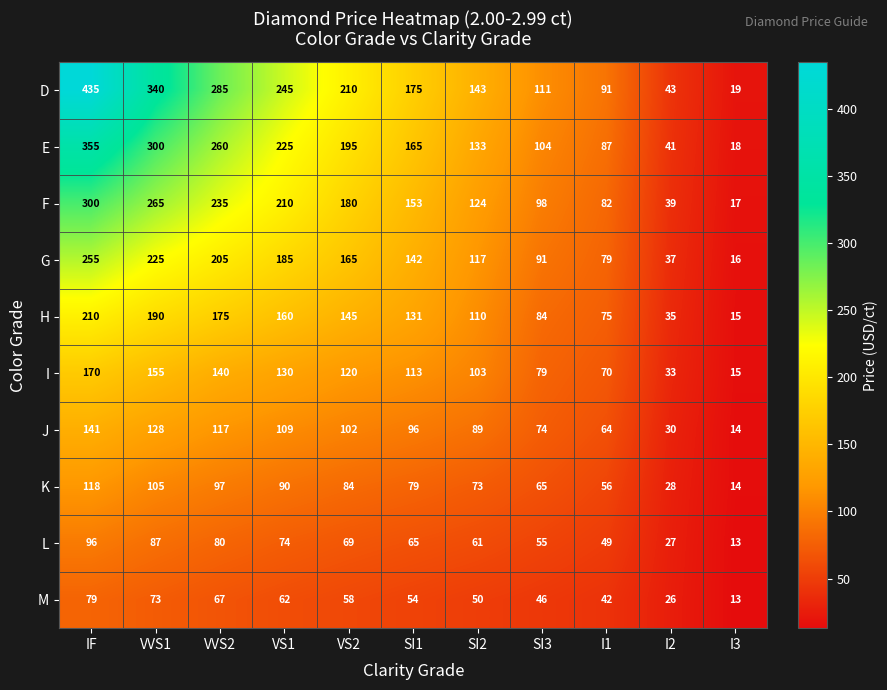

Is it true that I equals 36 at VVS2?

False